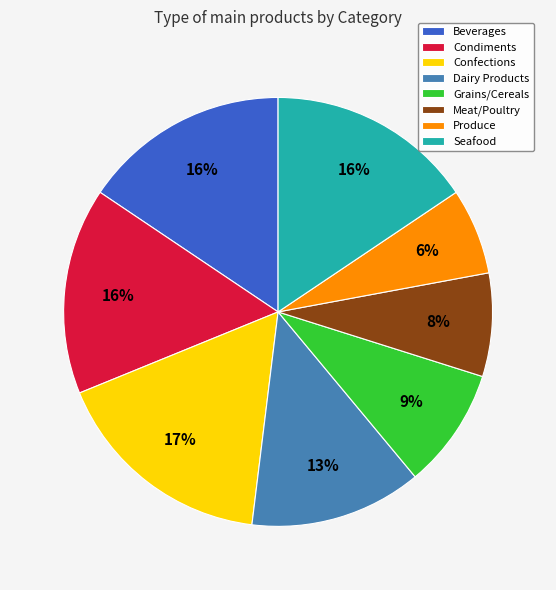

Which category has the smallest portion of the pie?

Produce